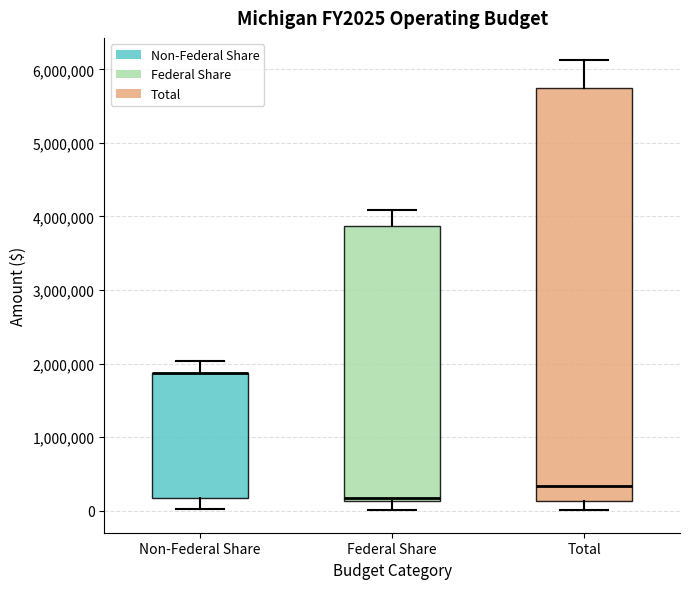

Reading left to right, read every box against the y-axis: the position of its median line, the range the box covers, and the ends of its whiskers. The values are not printed on the chart, so give them approximately, as read against the axis.

Non-Federal Share: median 1900000 (drawn on the box's upper edge), box 200000 to 1900000, whiskers 0 to 2000000
Federal Share: median 200000, box 100000 to 3900000, whiskers 0 to 4100000
Total: median 300000, box 100000 to 5700000, whiskers 0 to 6100000